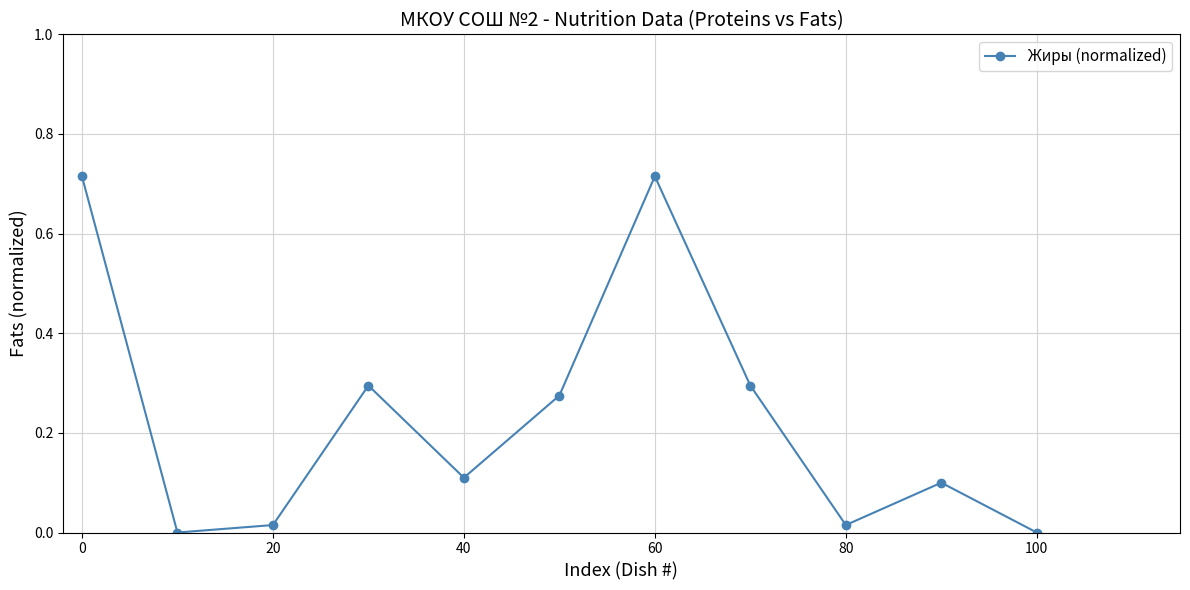

True or false: there are more than 2 points higher than both neighbors.

True